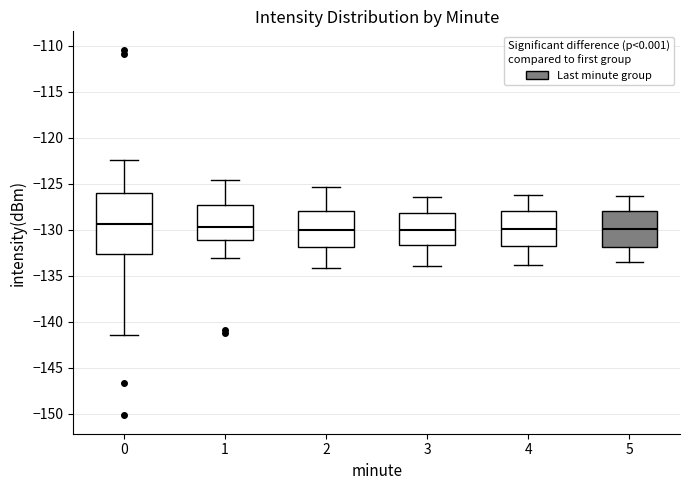

Which box is the tallest, from its lower edge to its upper edge?

0